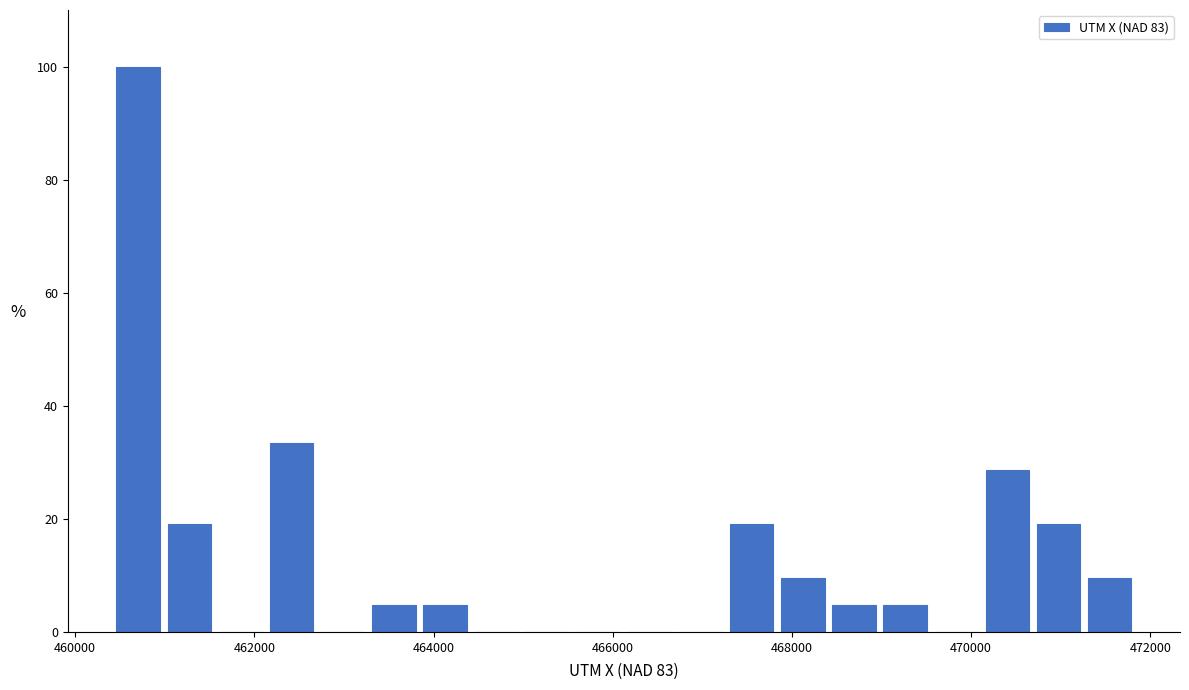

Around what value on the x-axis is the tallest bar? Give the approximate position of its centre, as read against the axis.

460800